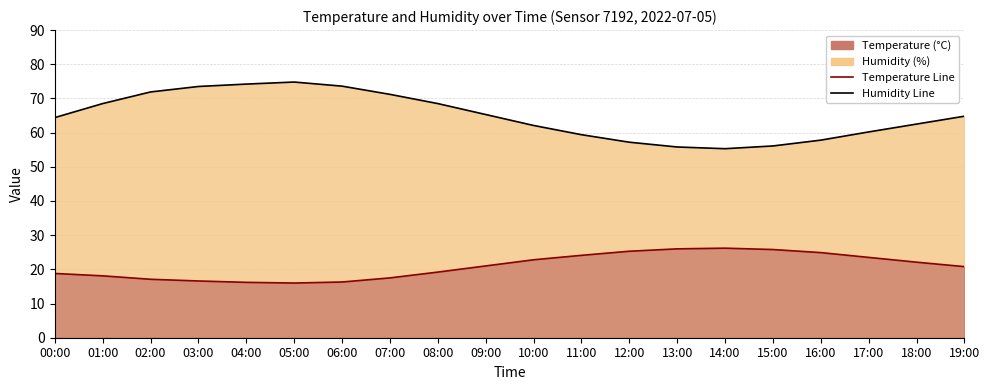

Reading left to right, what are all the values shown in this chart?

Humidity Line: 00:00=64.4	01:00=68.5	02:00=71.9	03:00=73.5	04:00=74.2	05:00=74.8	06:00=73.6	07:00=71.2	08:00=68.5	09:00=65.3	10:00=62.1	11:00=59.4	12:00=57.2	13:00=55.8	14:00=55.3	15:00=56.1	16:00=57.8	17:00=60.2	18:00=62.5	19:00=64.8
Temperature Line: 00:00=18.8	01:00=18.1	02:00=17.1	03:00=16.6	04:00=16.2	05:00=16.0	06:00=16.3	07:00=17.5	08:00=19.2	09:00=21.0	10:00=22.8	11:00=24.1	12:00=25.3	13:00=26.0	14:00=26.2	15:00=25.8	16:00=24.9	17:00=23.5	18:00=22.1	19:00=20.8